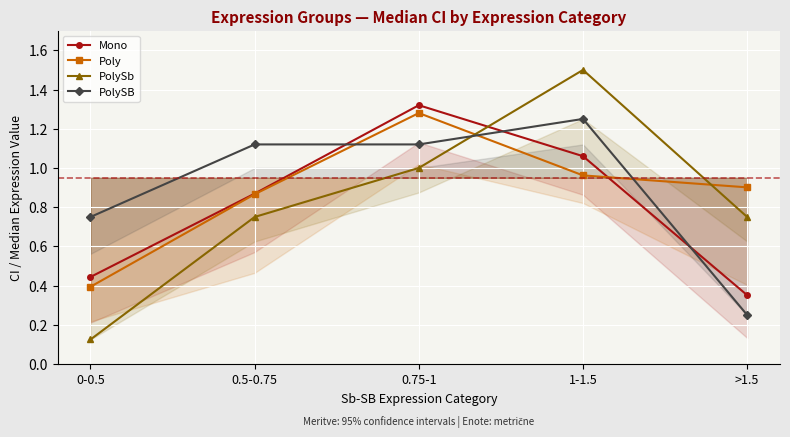

What position from the right is 0-0.5?

5